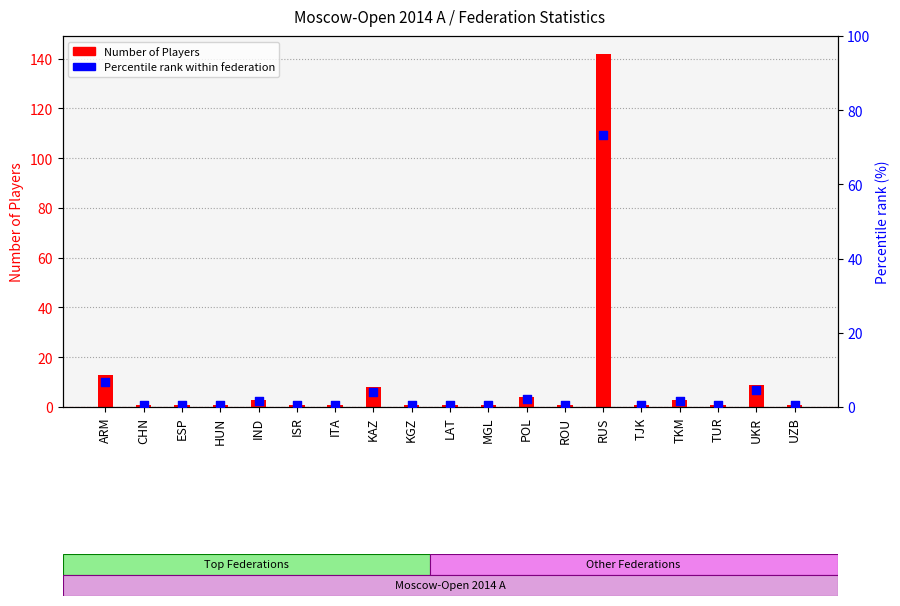

Which has a higher value, ITA or CHN?

ITA